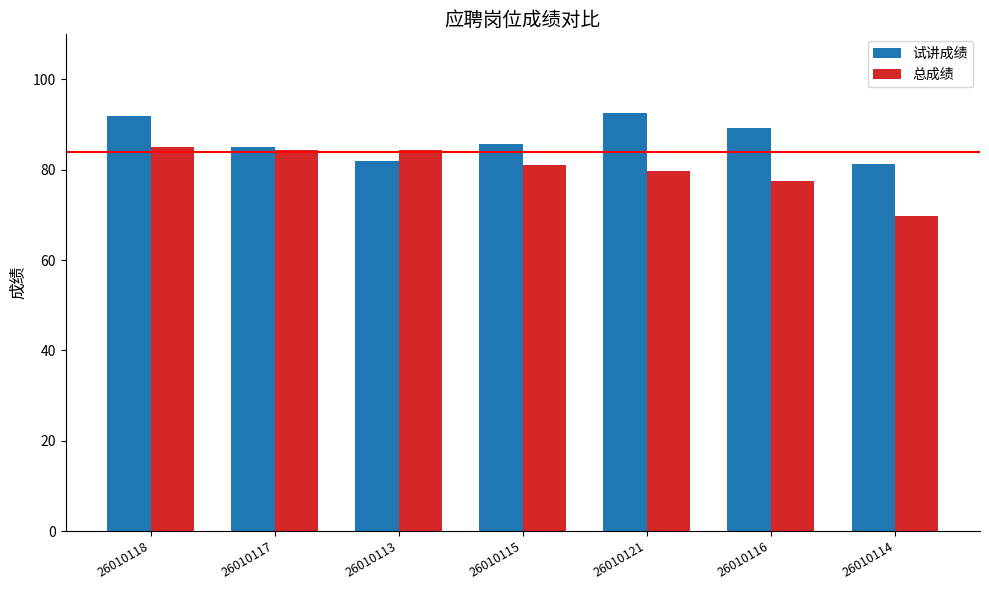

What is the highest value of the 总成绩 series?

85.0